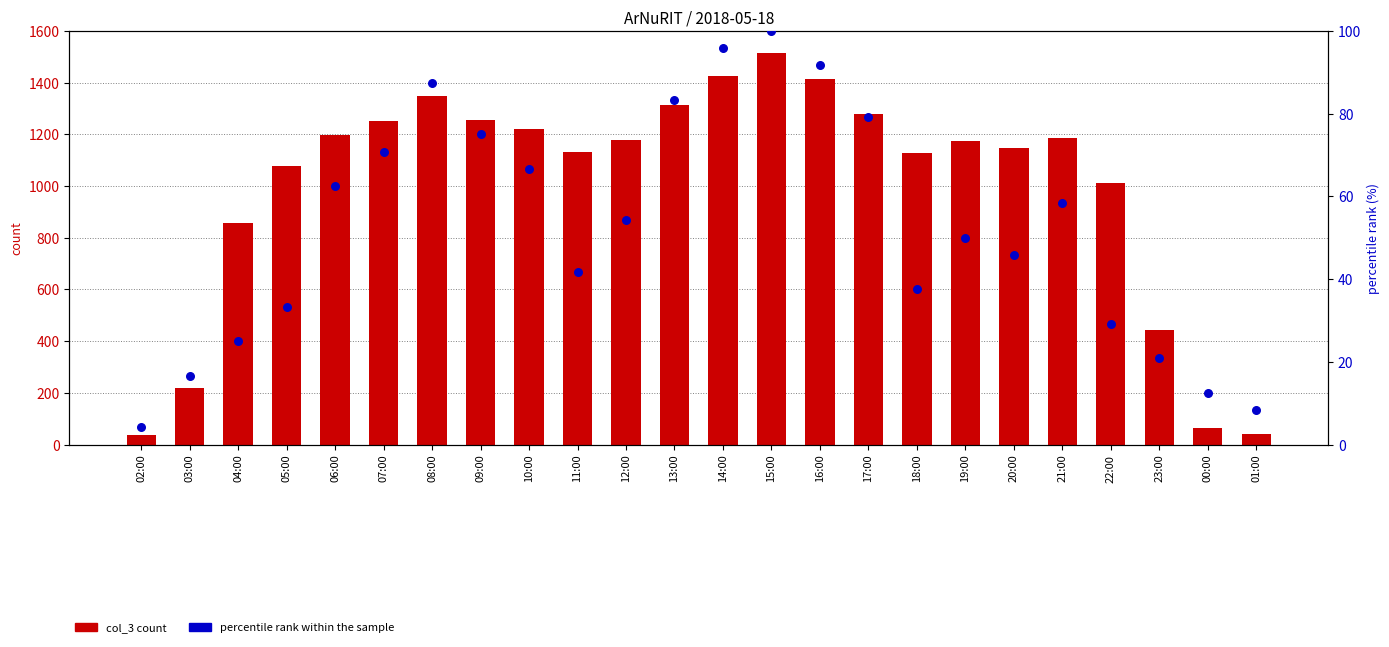

Is the value of percentile rank within the sample at 11:00 greater than the value of col_3 count at 12:00?

No